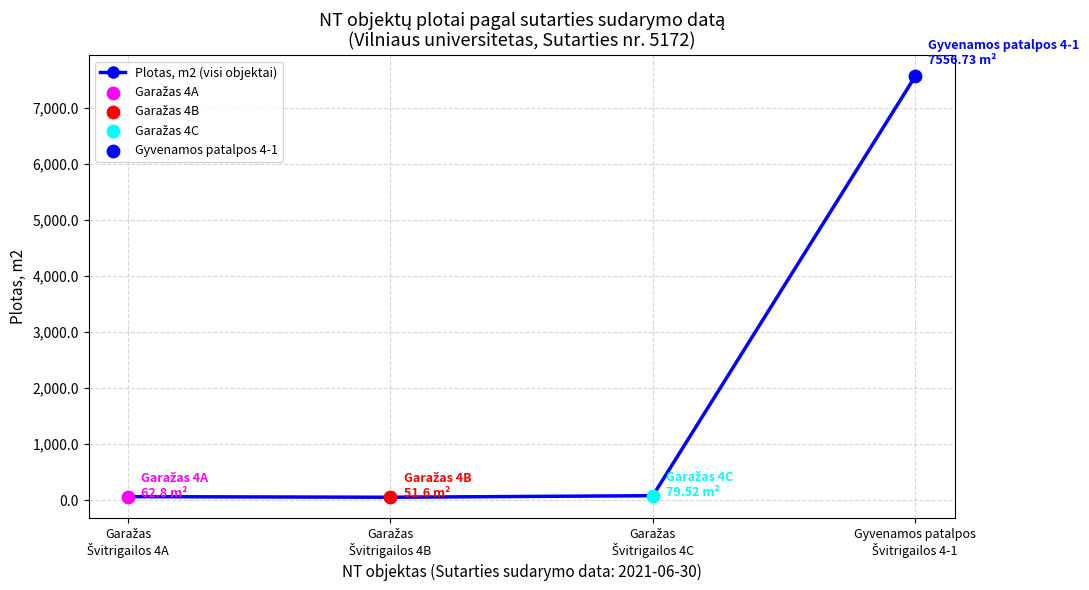

True or false: the data has more than 2 interior local peaks.

False